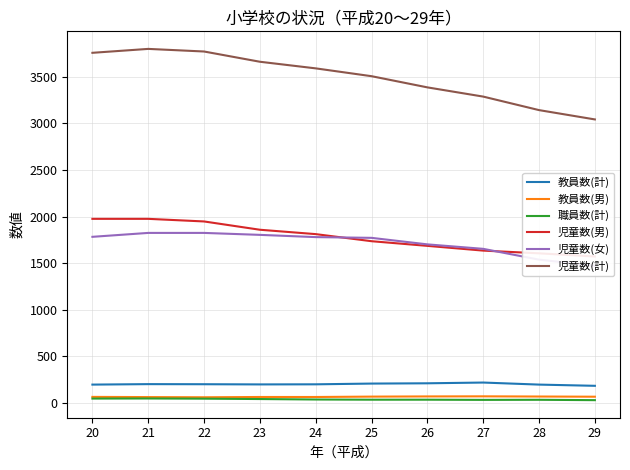

How many interior local peaks does the 児童数(計) series have?

1